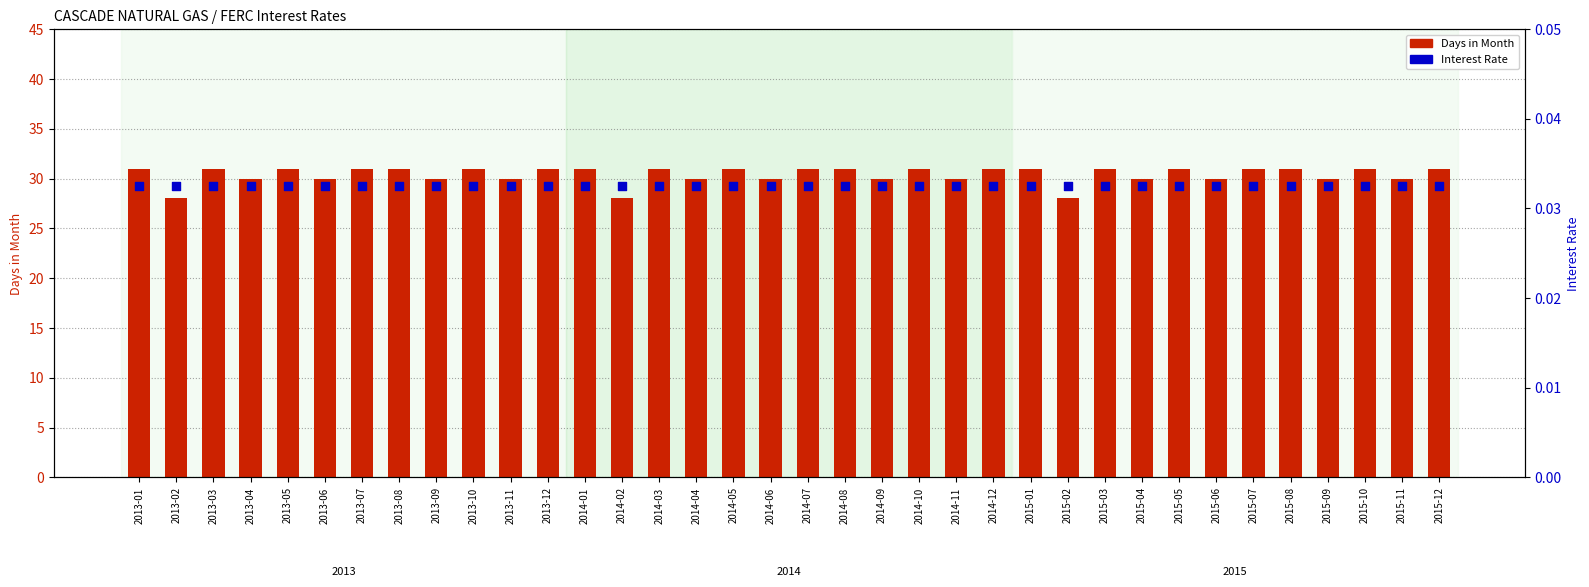

At which category is the sum across all series the highest?

2013-01